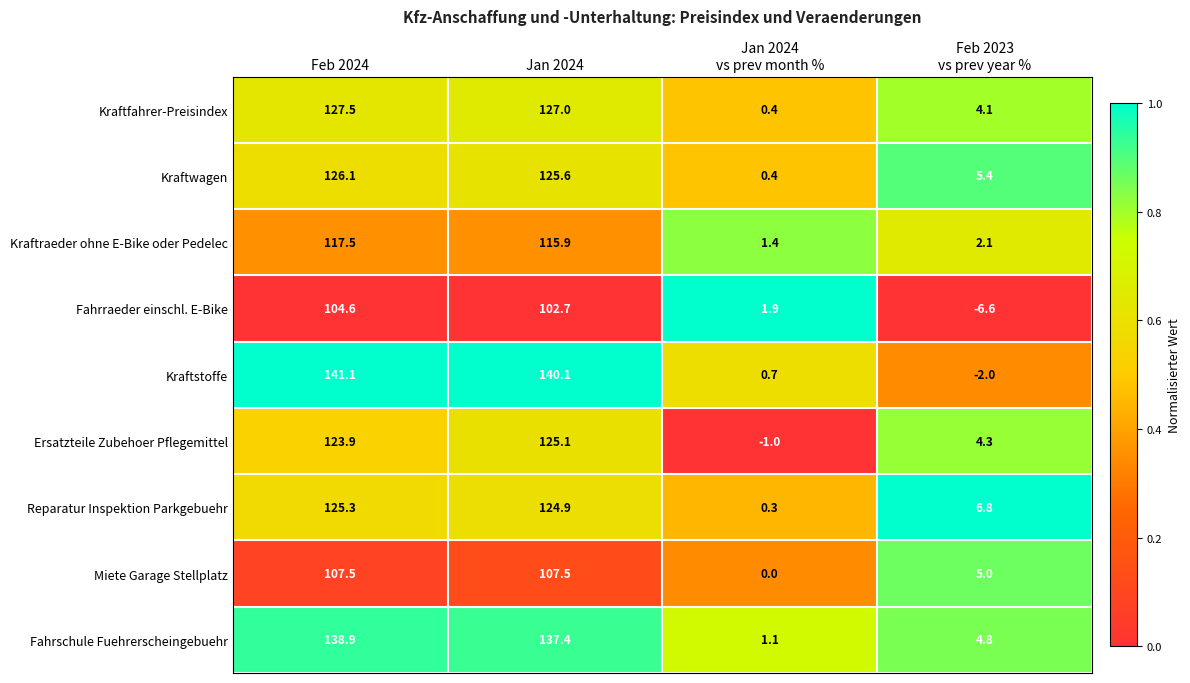

The Miete Garage Stellplatz series shows 67.2 at Feb 2024. True or false?

False